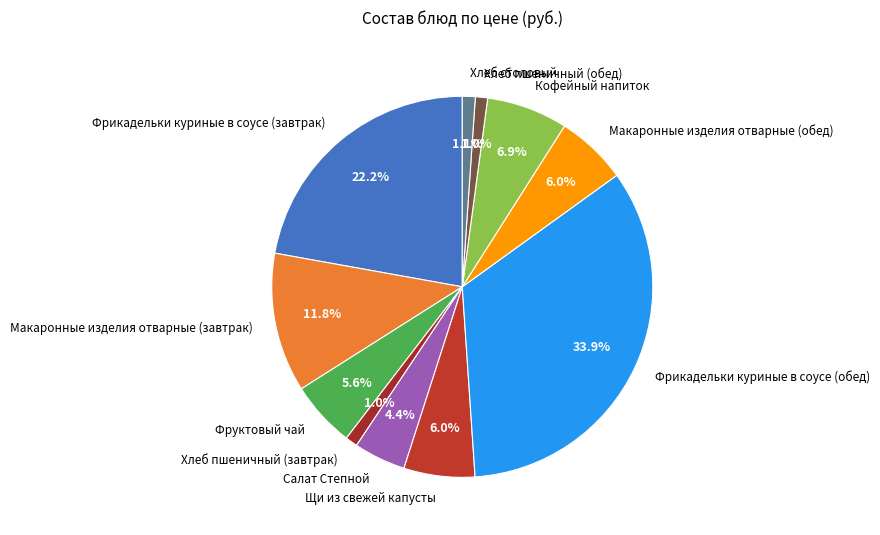

How many segments does this pie chart have?

11